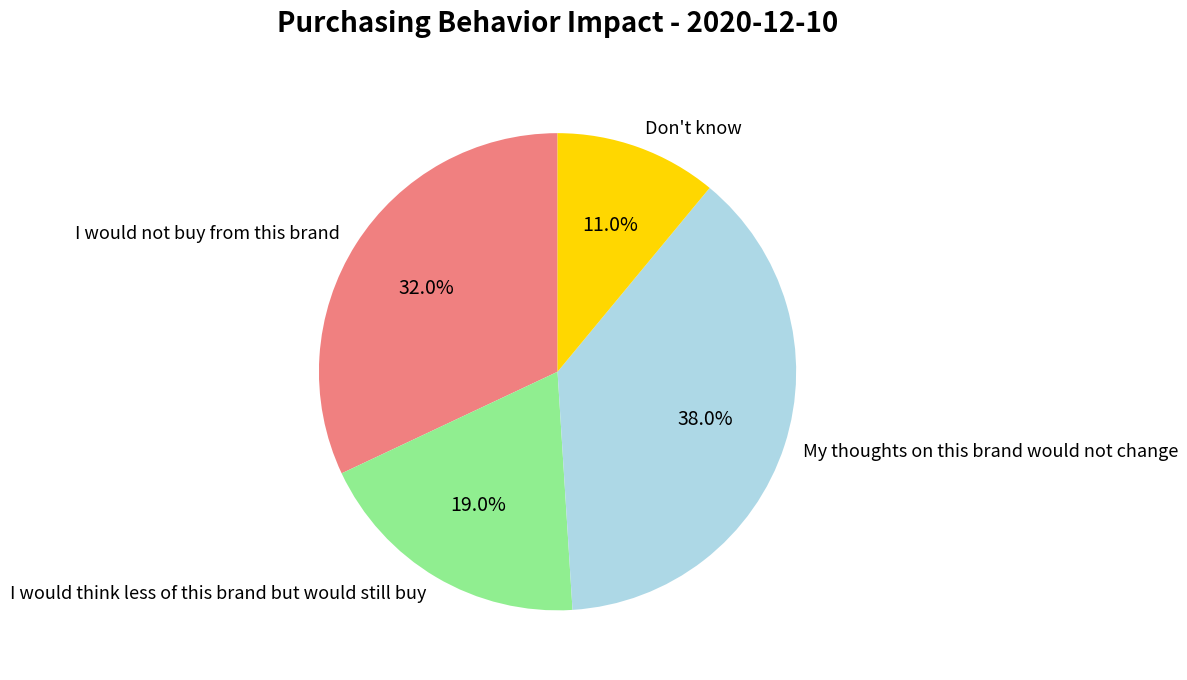

To the nearest percent, what percentage of the pie is I would think less of this brand but would still buy?

19%